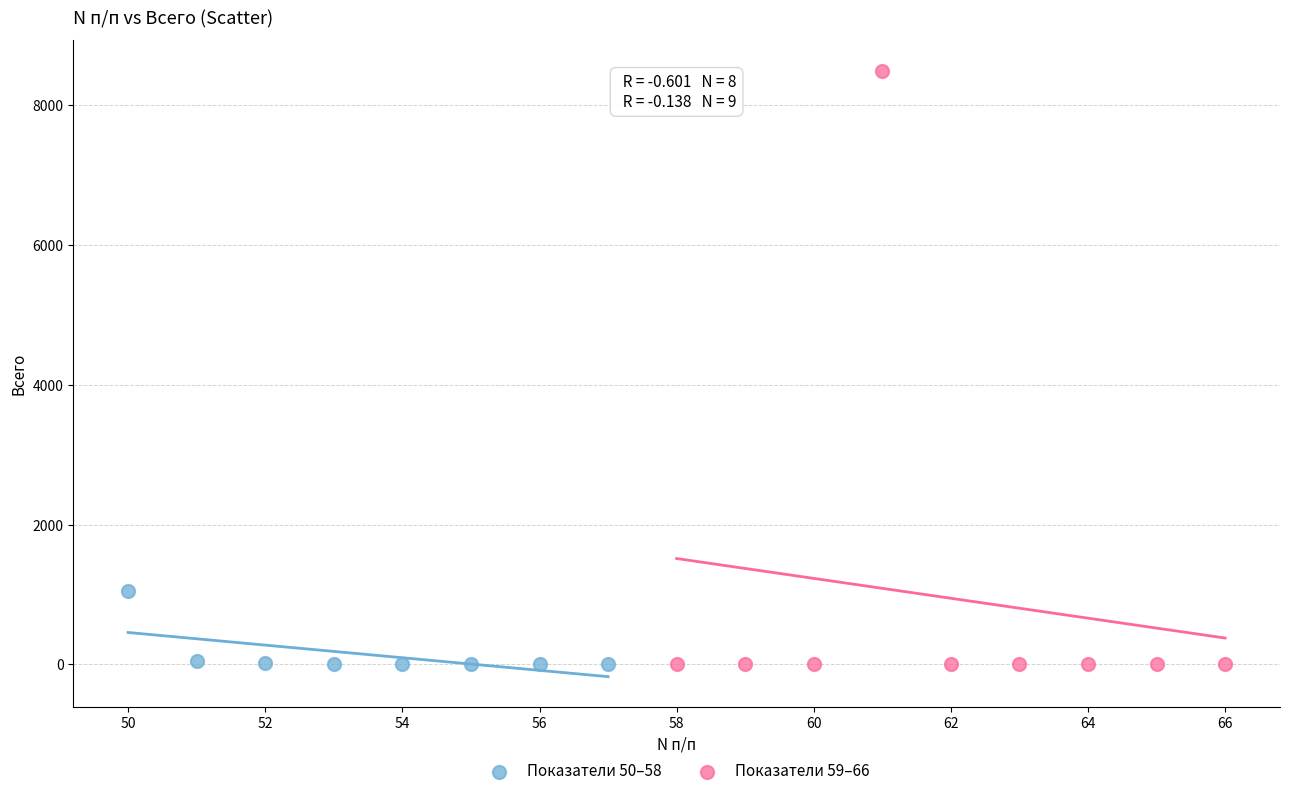

Which series has the widest spread of Y values?

Показатели 59–66